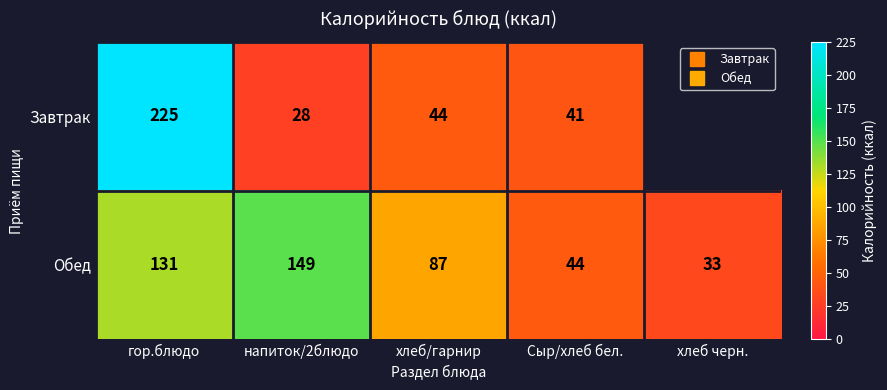

What is the sum of the Обед values at Сыр/хлеб бел. and хлеб черн.?

77.0